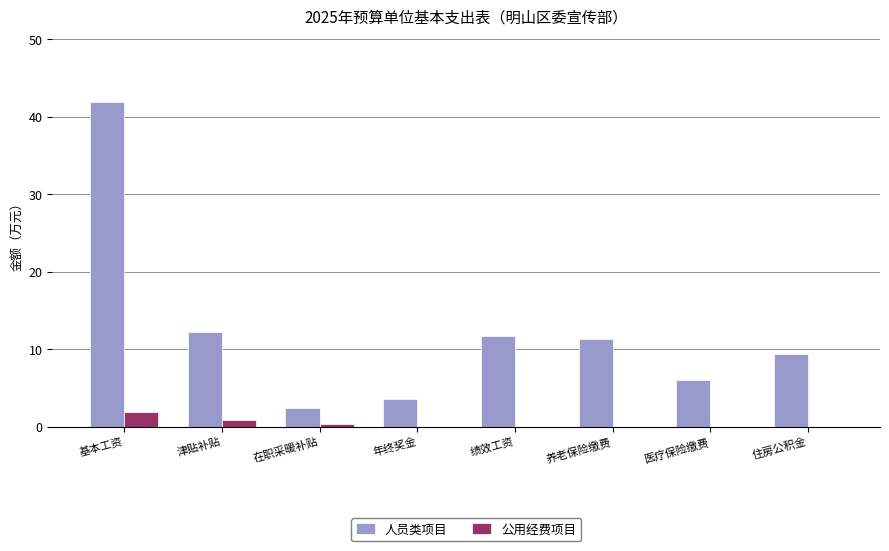

Which category has the highest value across all series?

基本工资